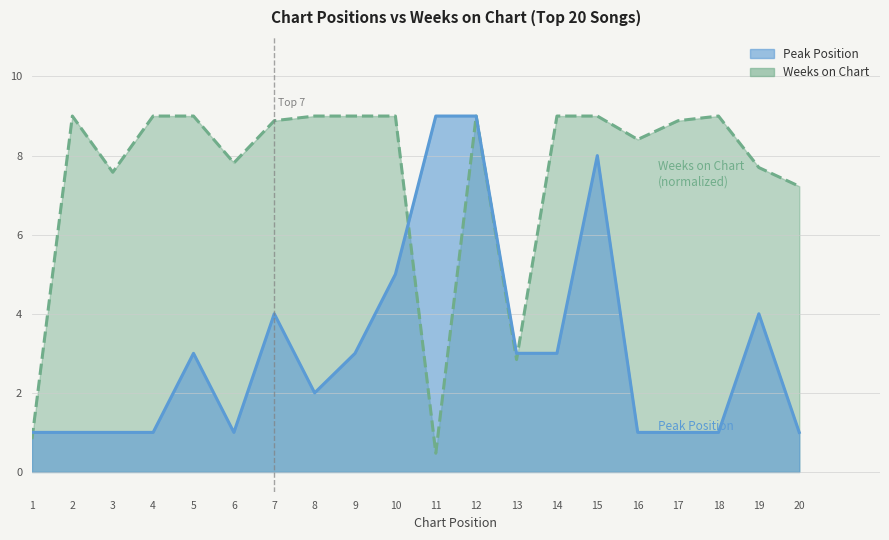

List the series in order of their peak value, highest first.

Peak Position, Weeks on Chart